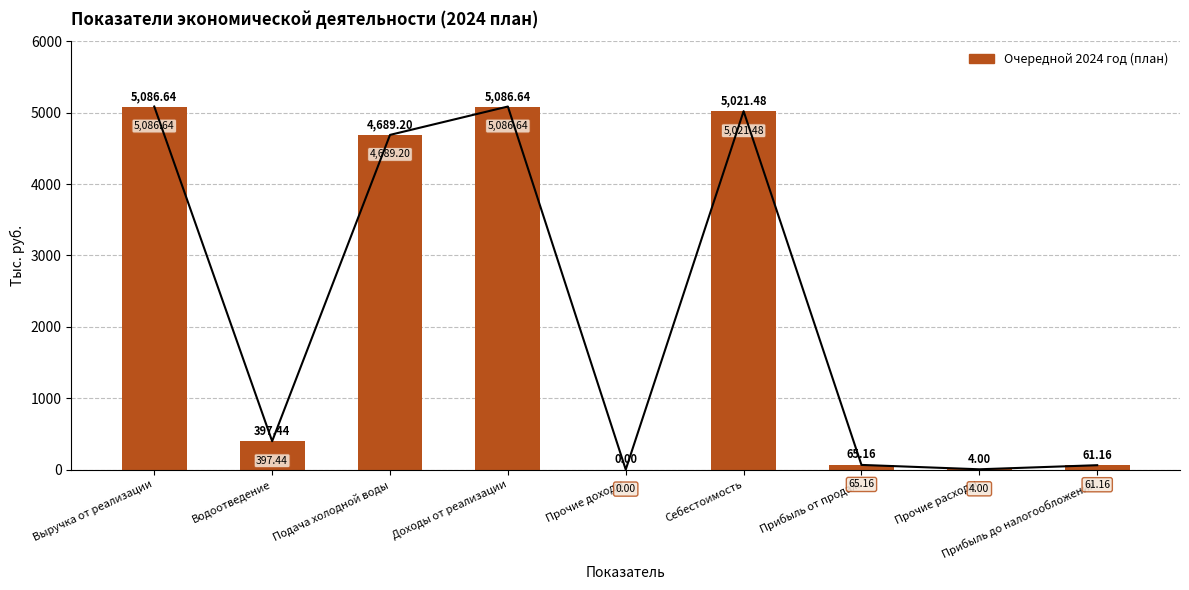

At which category does the chart reach its peak across all series?

Выручка от реализации